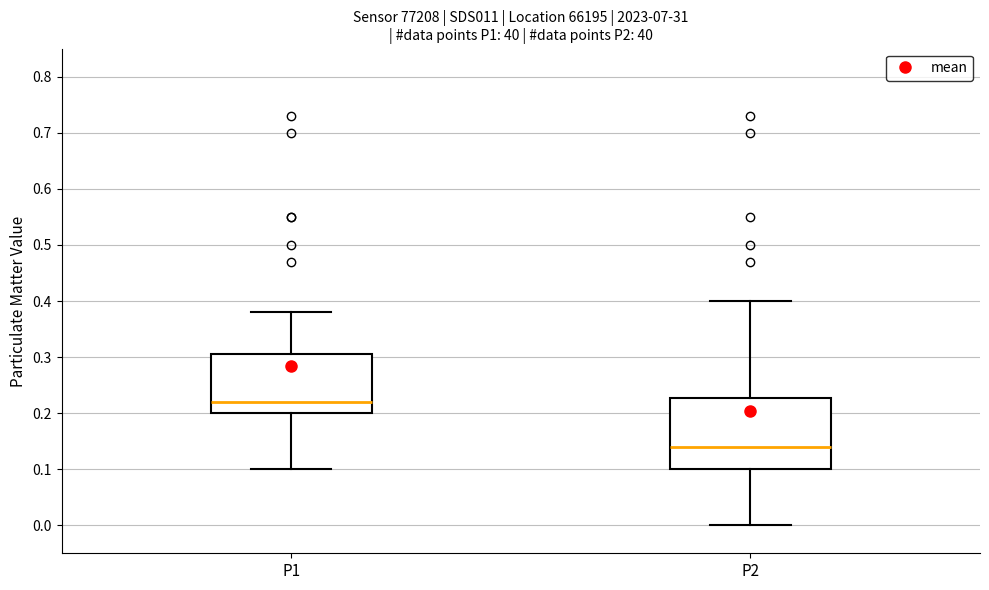

Which box's median line is the highest?

P1